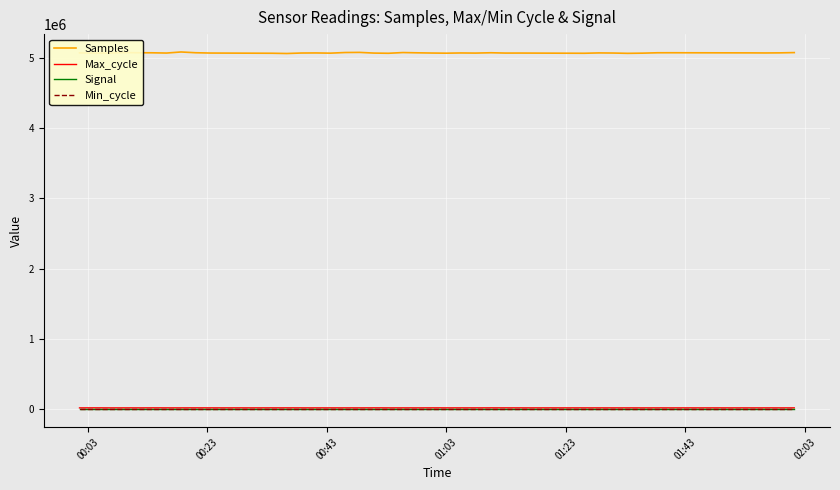

Which series has the largest total across all categories?

Samples